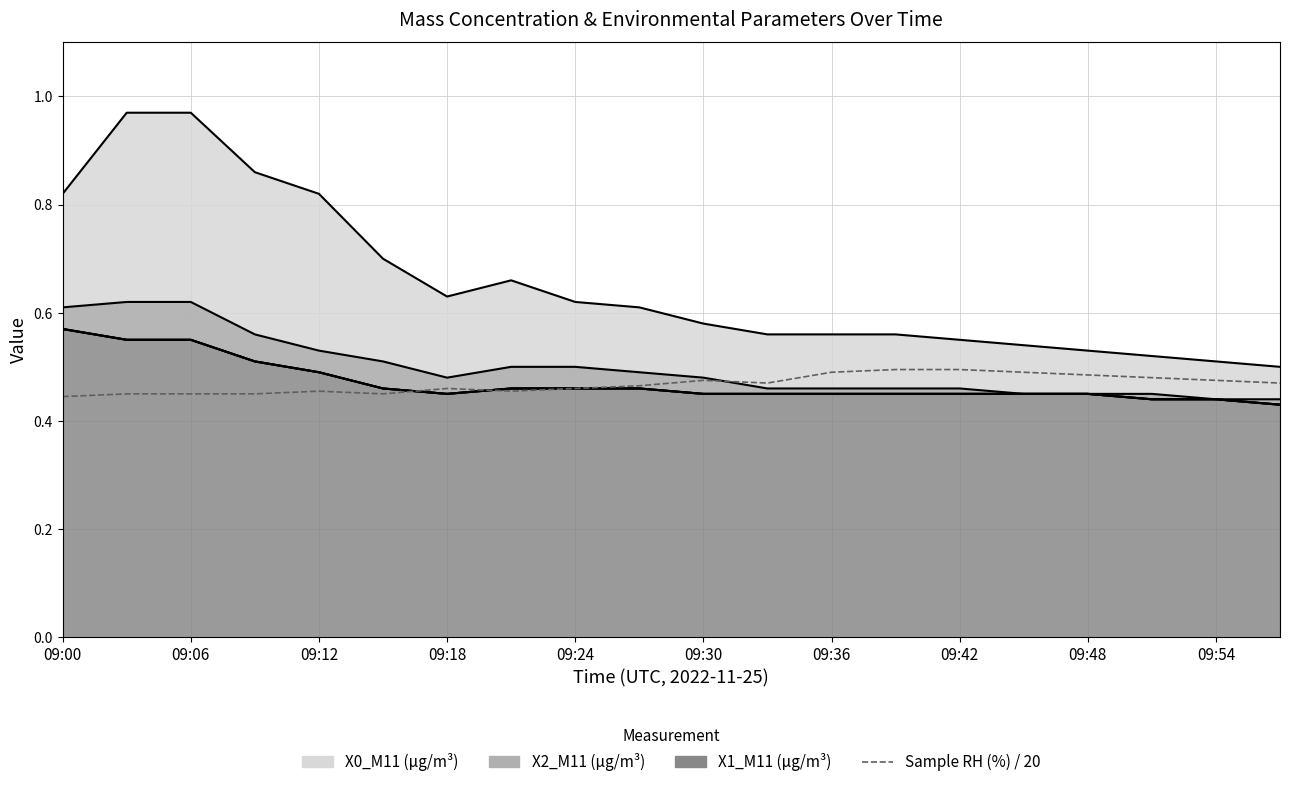

How many data points does each series have?

20